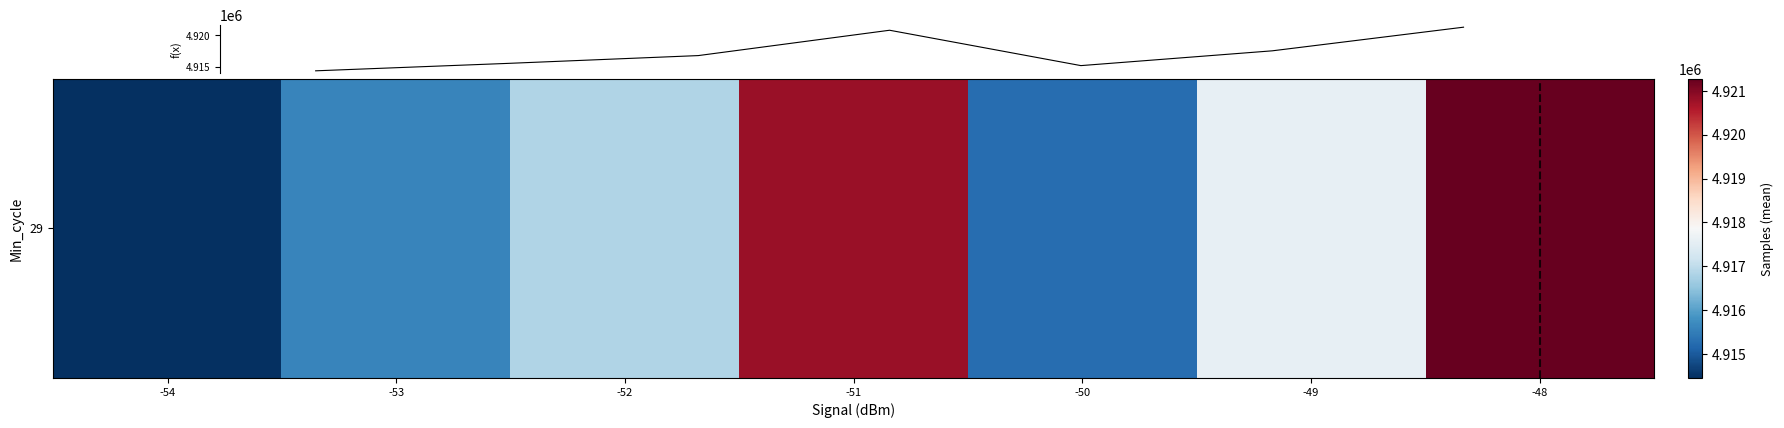

What is the average value?

4917404.0